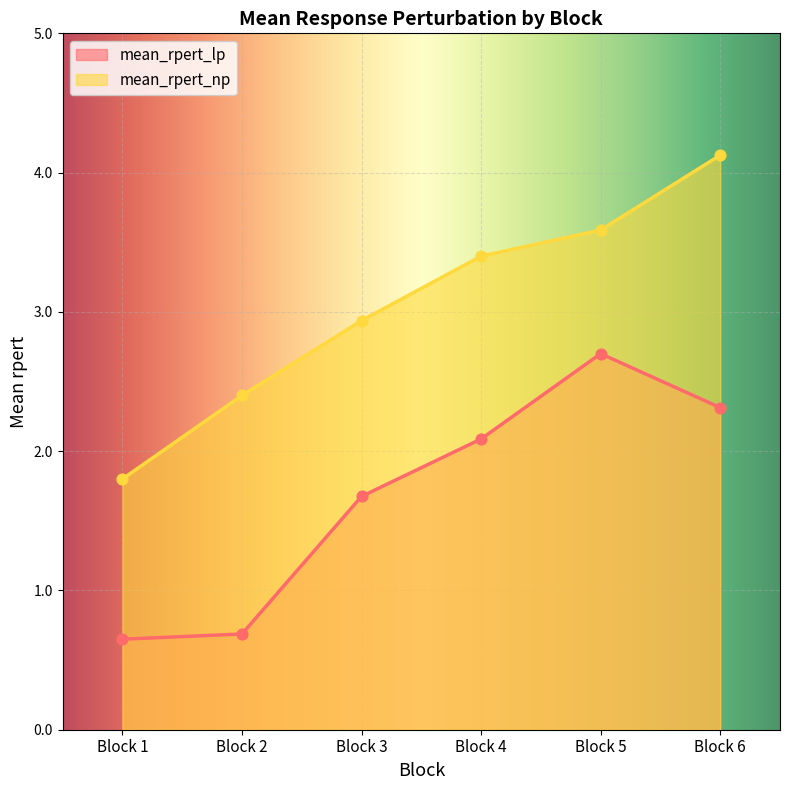

Which series has the largest total across all categories?

mean_rpert_np